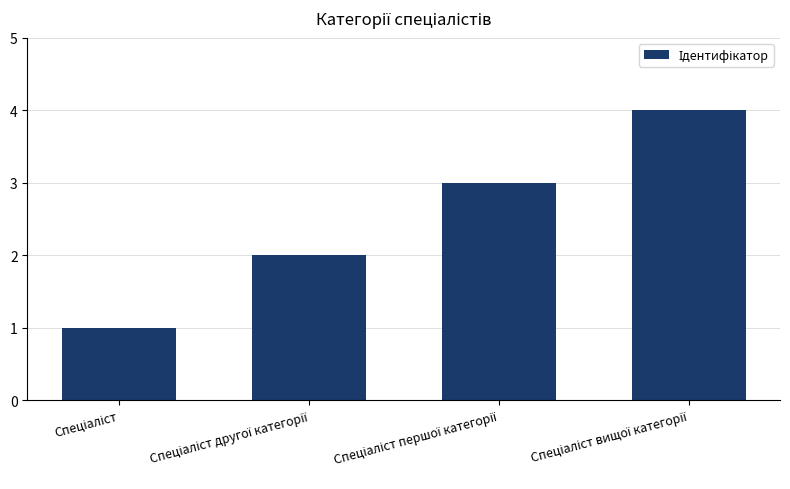

Reading left to right, transcribe all the data shown in this chart.

1	2	3	4